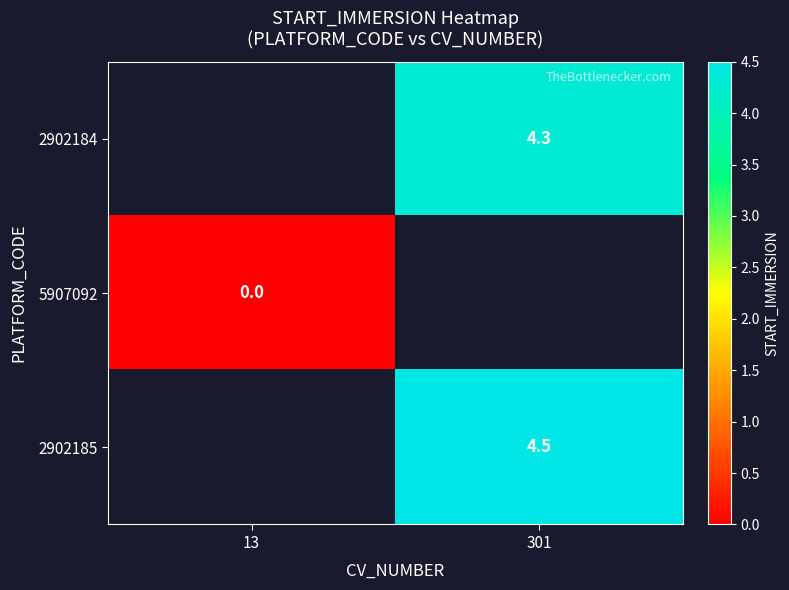

The 2902184 series shows 4.3 at 301. True or false?

True